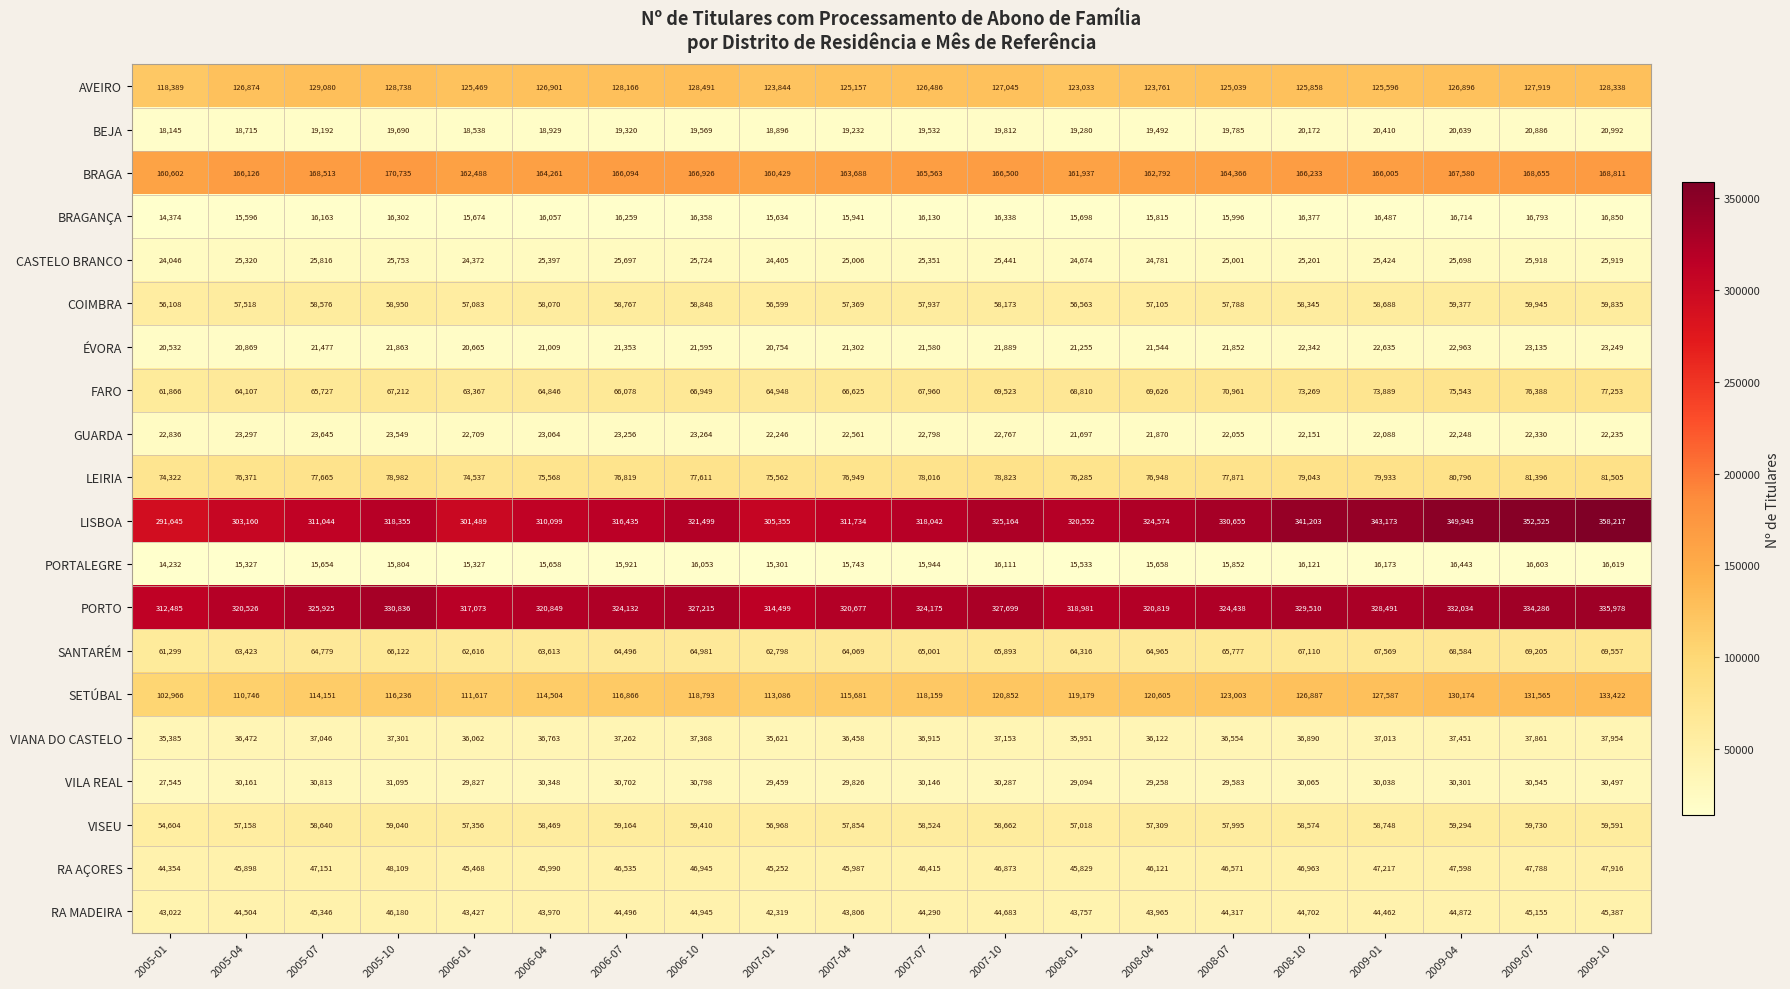

Which category has the highest value across all series?

2009-10